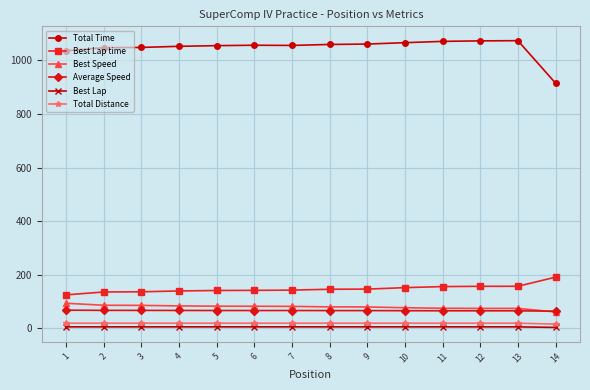

Is the value of Best Lap at 11 greater than the value of Total Time at 7?

No